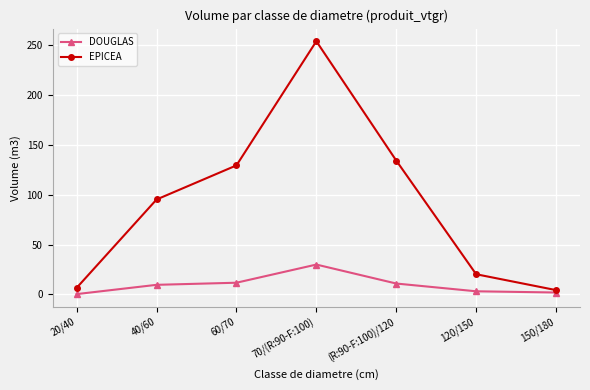

True or false: DOUGLAS and EPICEA cross at least once.

False